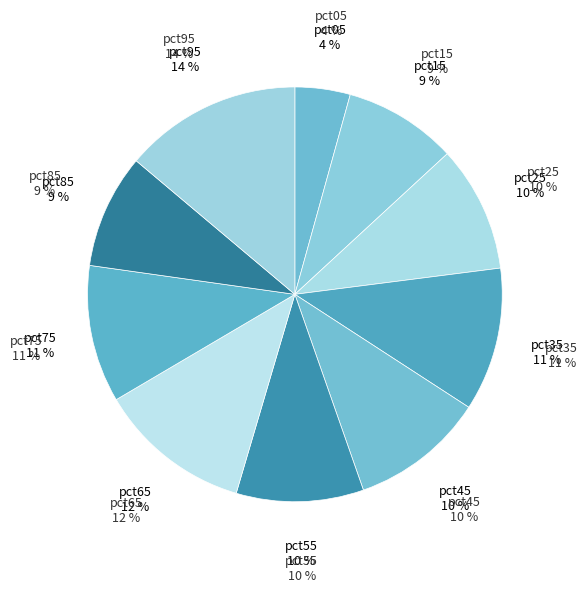

To the nearest percent, what is the average slice percentage?

10%